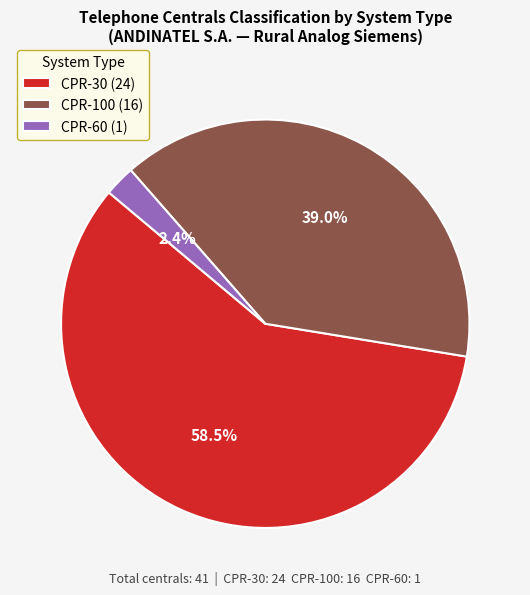

True or false: CPR-30 accounts for 53% of the total.

False